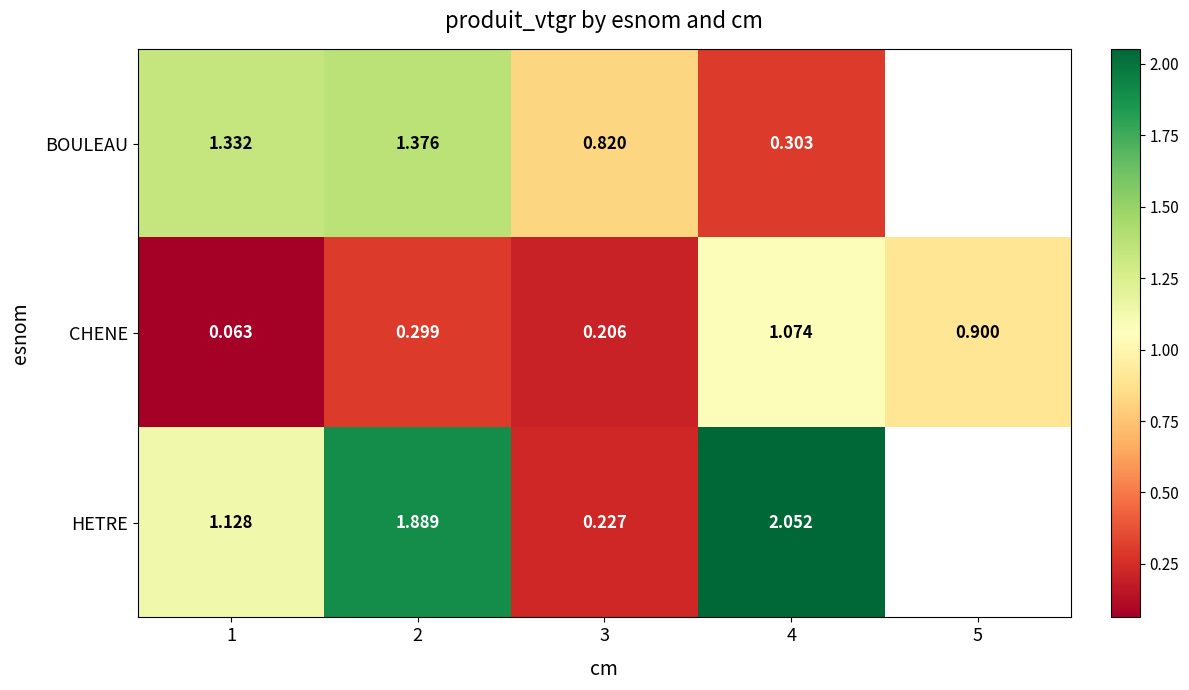

Is the value of HETRE at 3 greater than the value of CHENE at 5?

No